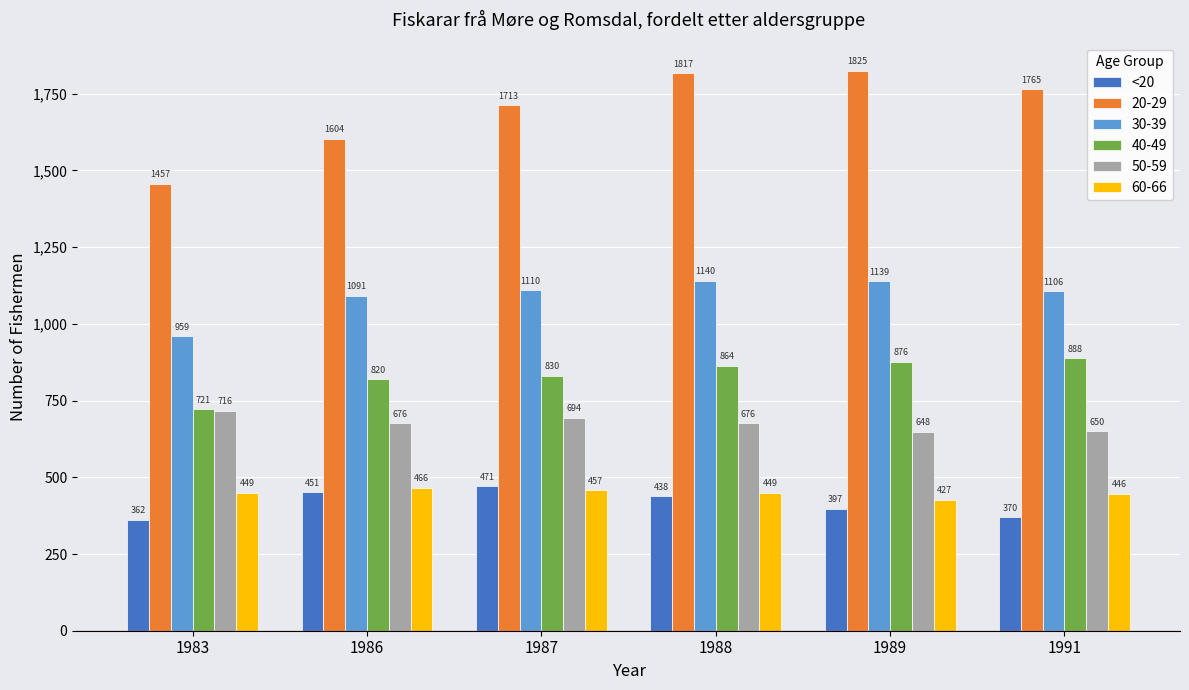

What is the sum of the 30-39 values at 1986 and 1983?

2050